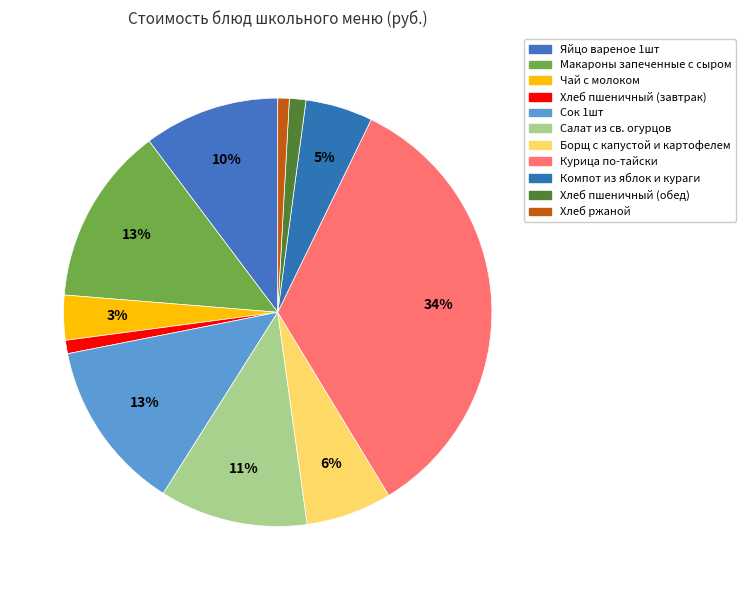

Is the sum of Макароны запеченные с сыром and Яйцо вареное 1шт greater than half?

No